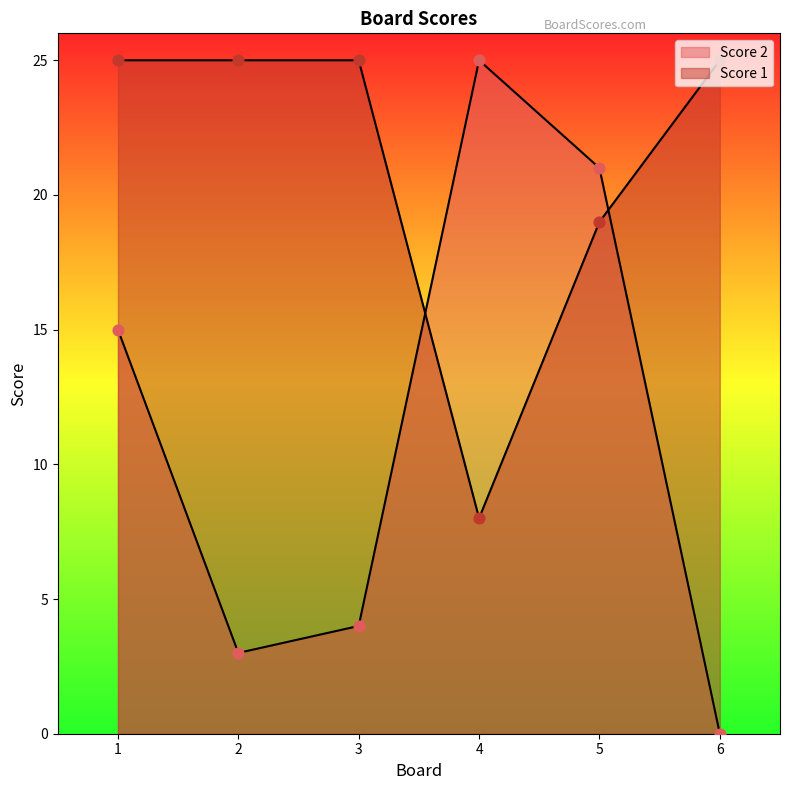

Is the value of Score 2 at 4 greater than the value of Score 1 at 1?

No